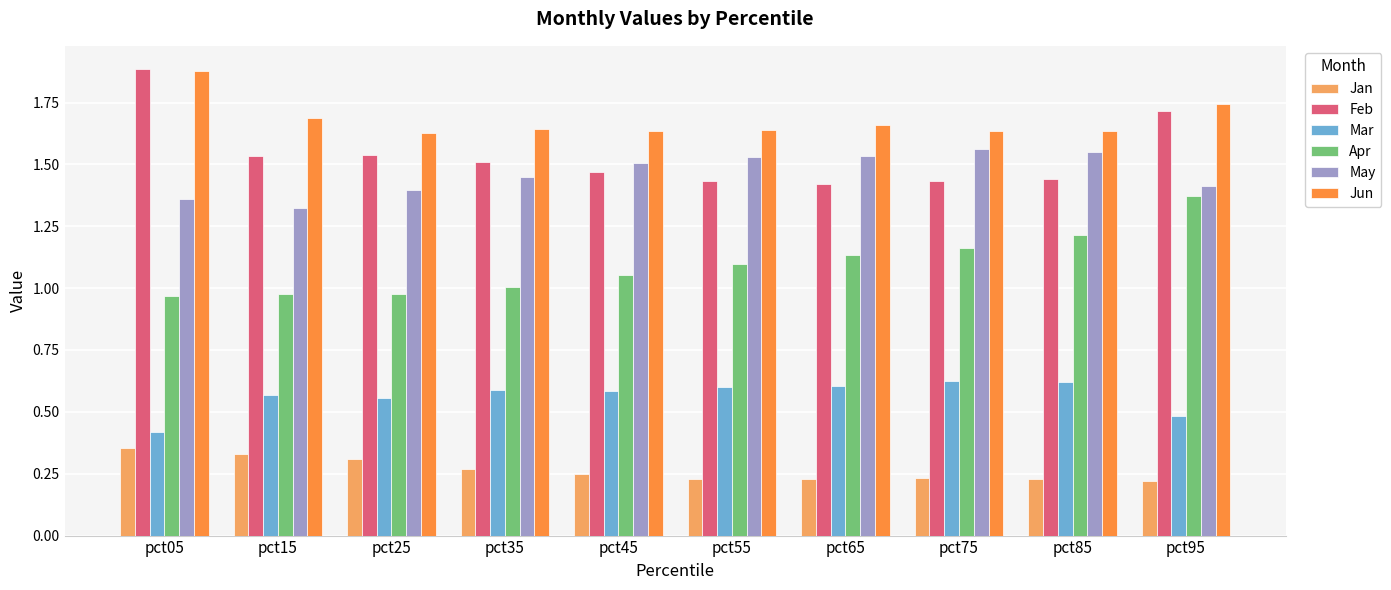

Which series has the widest spread of values?

Feb